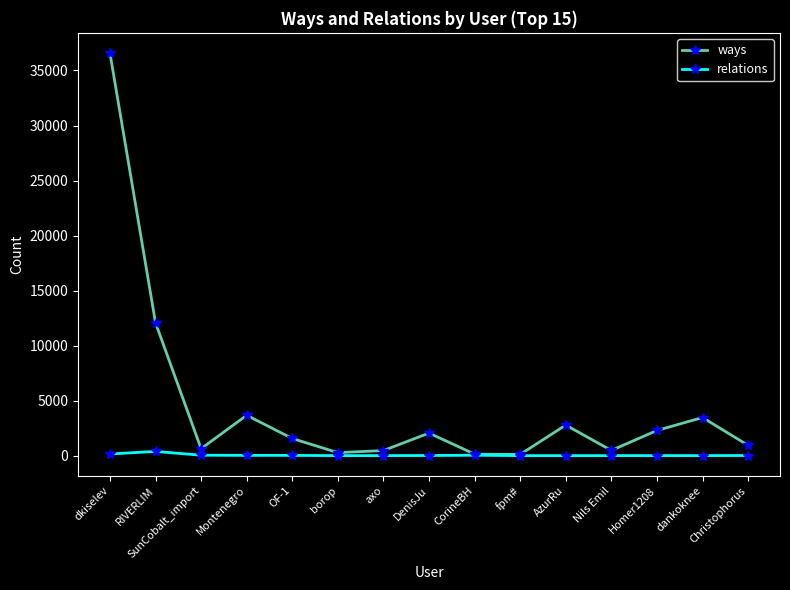

What is the average value of the relations series?

46